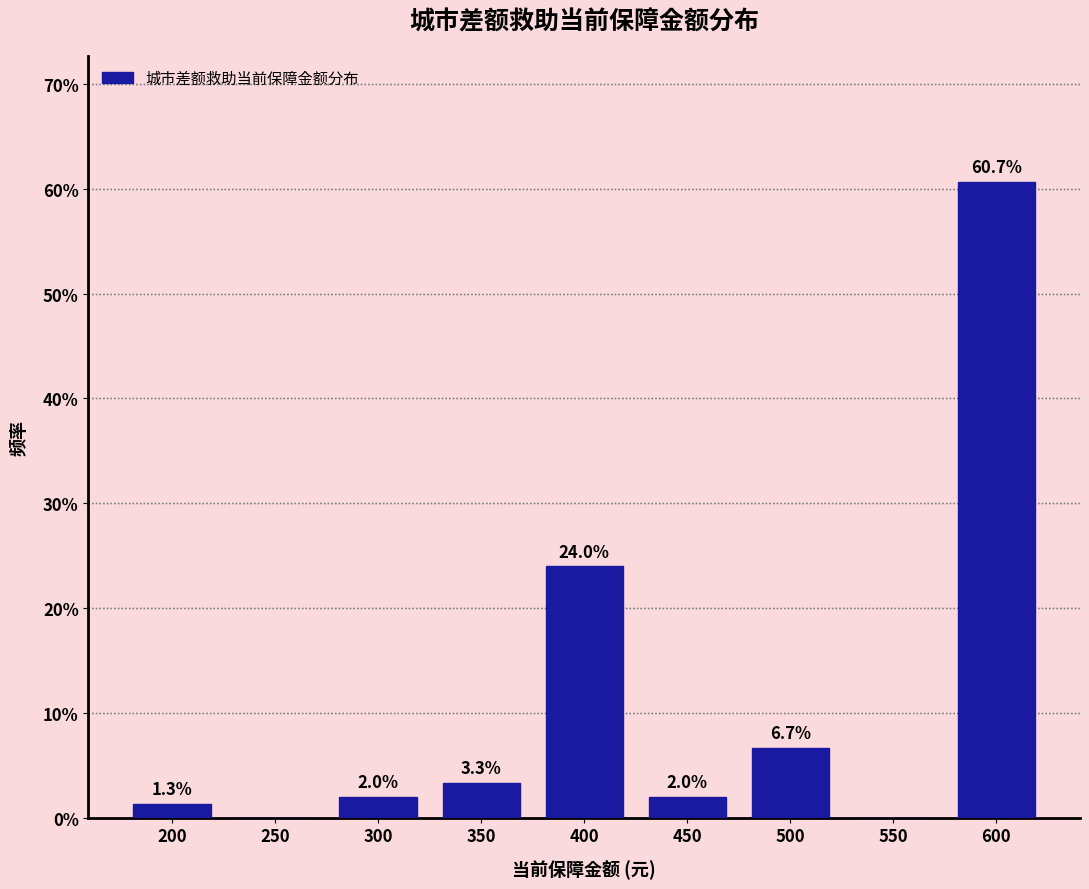

Reading left to right, list all the values displayed in this chart.

200=1.3	250=0.0	300=2.0	350=3.3	400=24.0	450=2.0	500=6.7	550=0.0	600=60.7